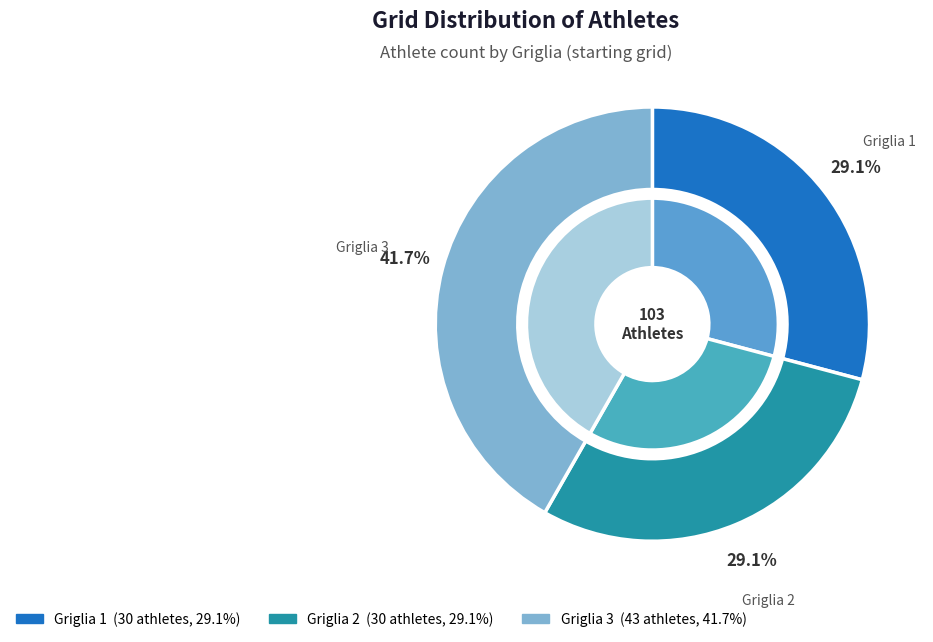

To the nearest percent, what percentage of the pie is 2?

29%